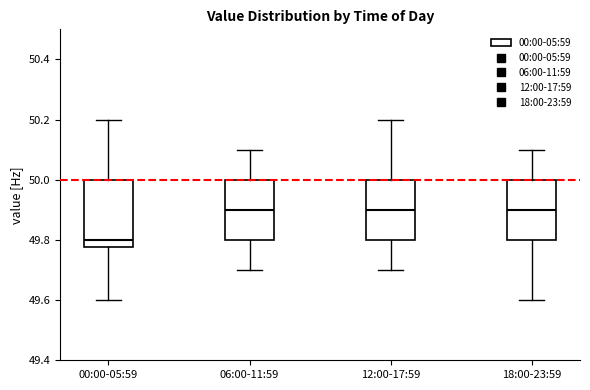

Reading left to right, read every box against the y-axis: the position of its median line, the range the box covers, and the ends of its whiskers. The values are not printed on the chart, so give them approximately, as read against the axis.

00:00-05:59: median 49.80, box 49.78 to 50.00, whiskers 49.60 to 50.20
06:00-11:59: median 49.90, box 49.80 to 50.00, whiskers 49.70 to 50.10
12:00-17:59: median 49.90, box 49.80 to 50.00, whiskers 49.70 to 50.20
18:00-23:59: median 49.90, box 49.80 to 50.00, whiskers 49.60 to 50.10